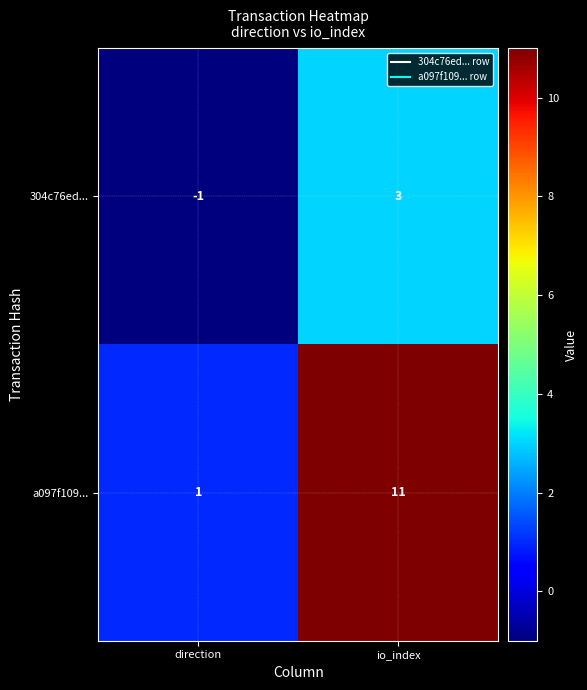

What is the difference between the maximum and minimum values in the a097f109... series?

10